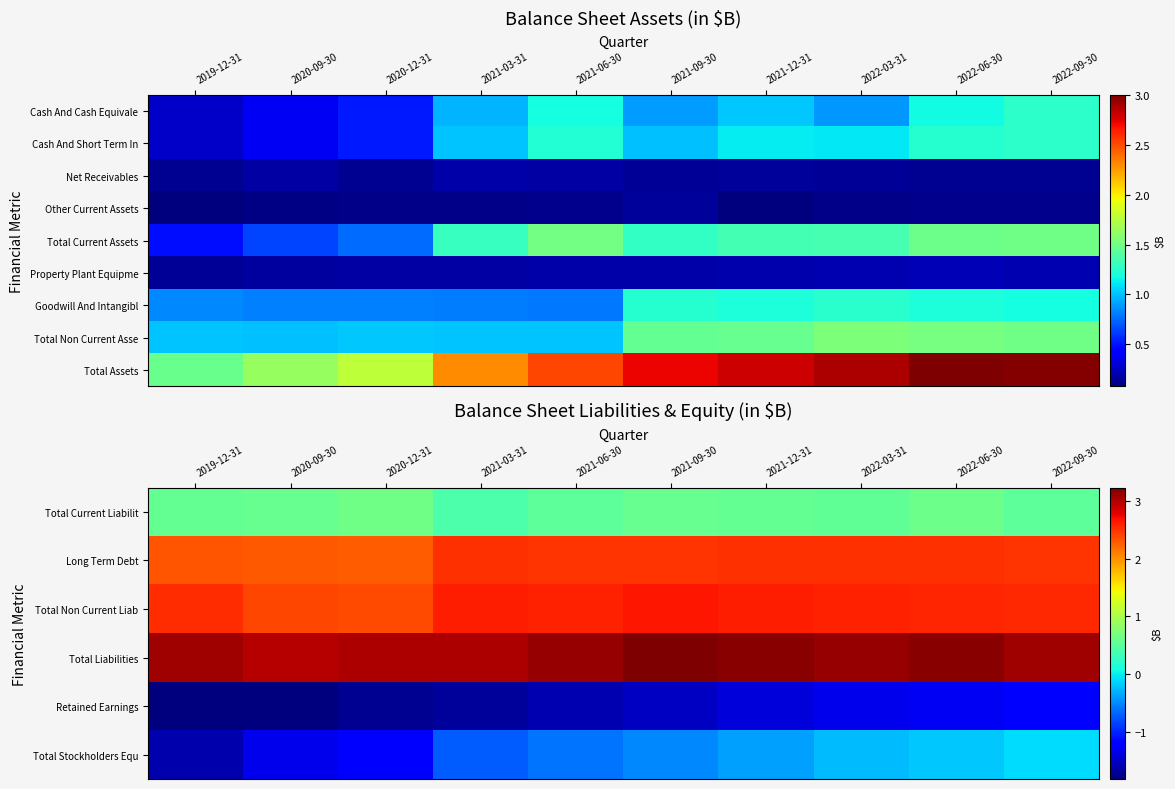

How many data points does each series have?

10